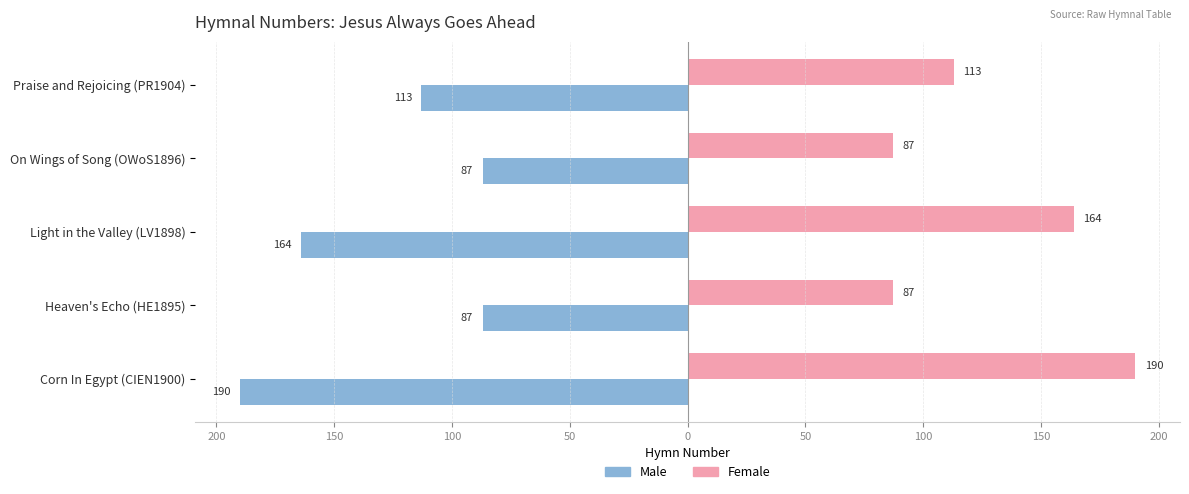

What are all the series names shown in the legend?

Male, Female